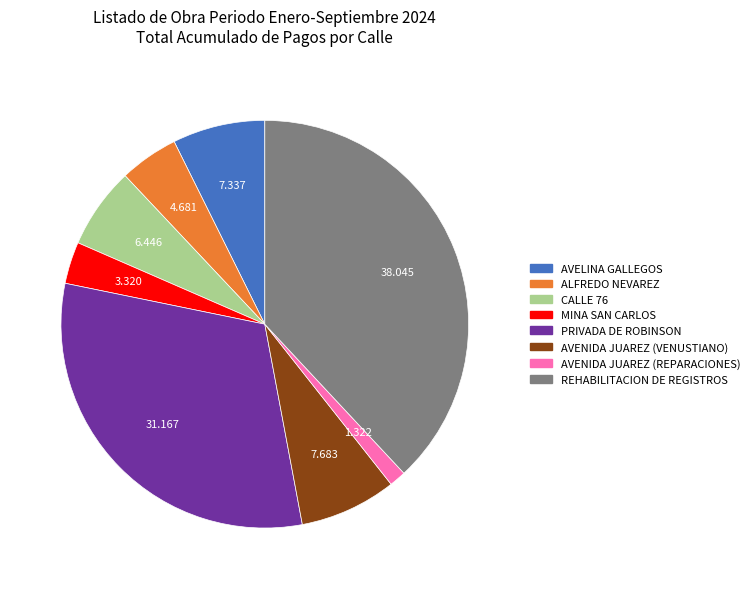

Is there any slice that represents more than half of the pie?

No